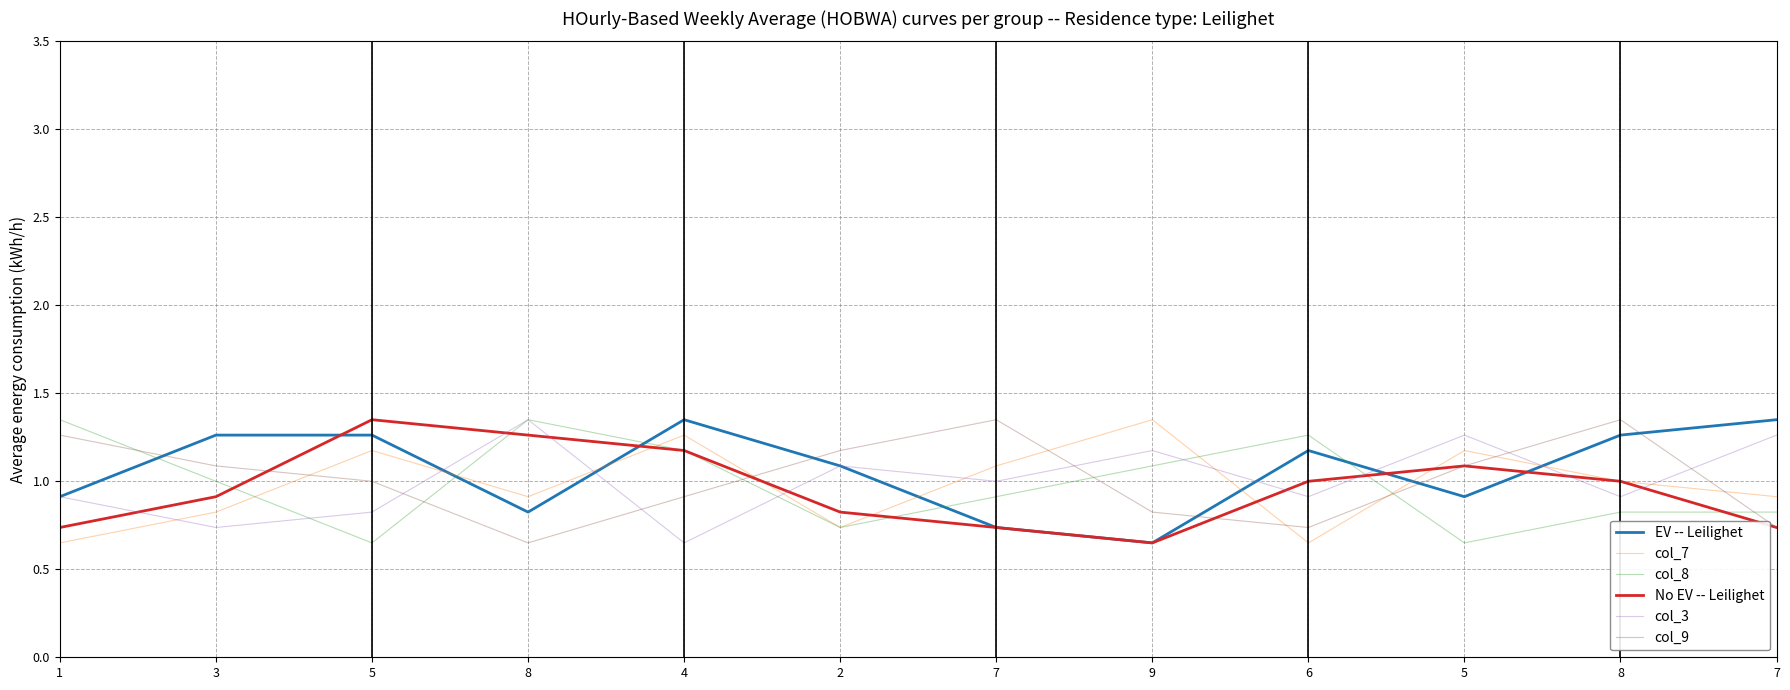

What is the greatest value displayed?

1.4